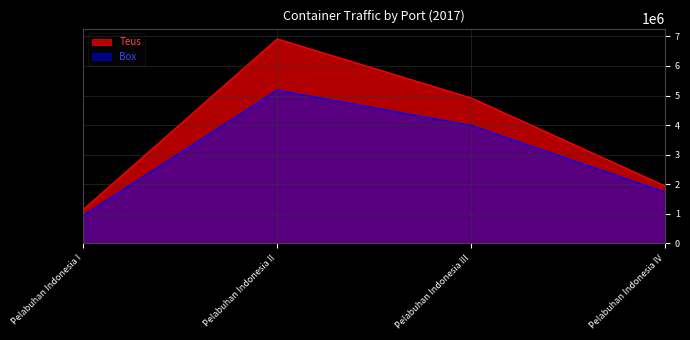

At Pelabuhan Indonesia IV, list the series in order from smallest to largest.

Box, Teus